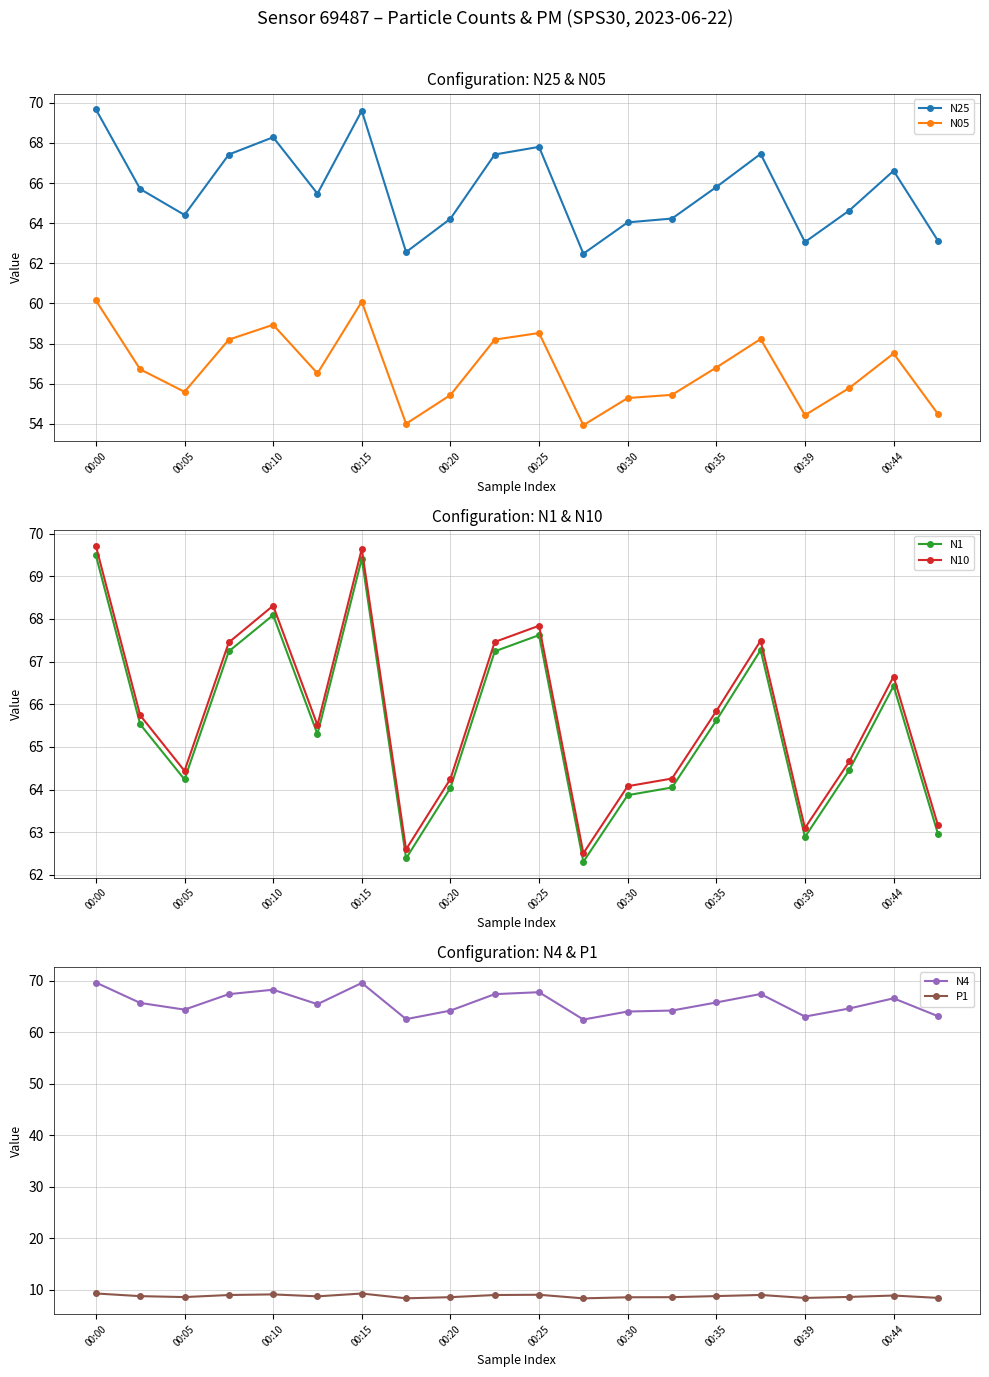

How many interior local valleys does the P1 series have?

5